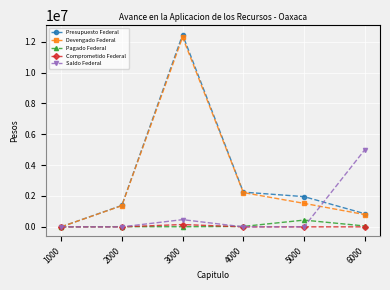

What is the total value across all series at 5000?

3917400.0